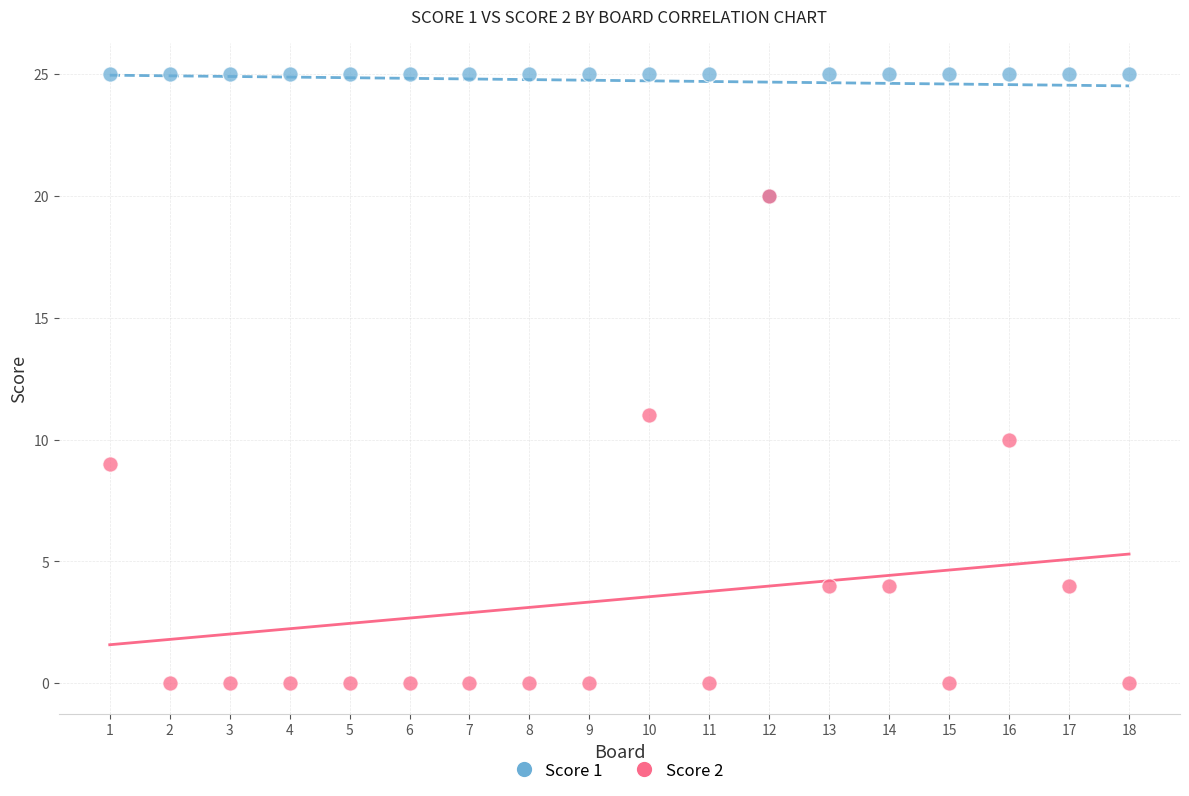

Across all series, what Y value is closest to 12?

11